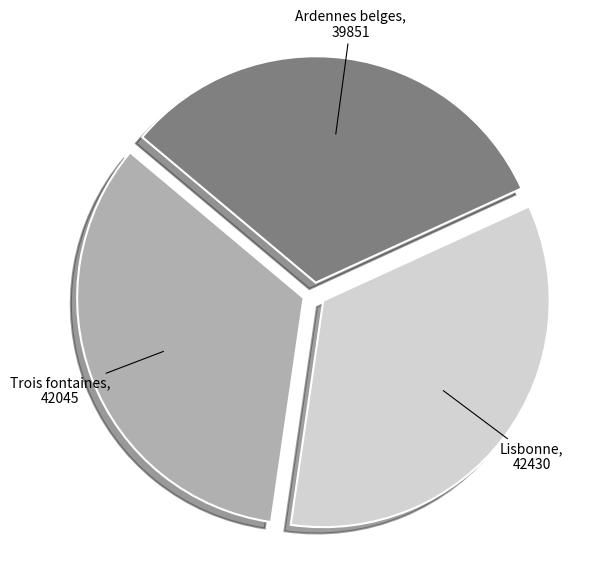

Approximately how many times larger is the value at Trois fontaines, 42045 compared to Ardennes belges, 39851?

1.1